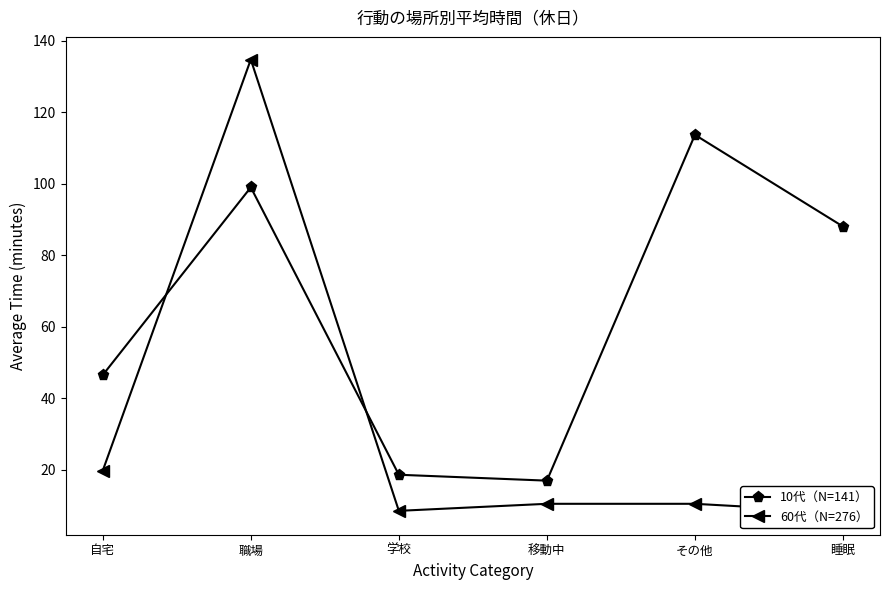

What is the total value across all series at 職場?

233.8